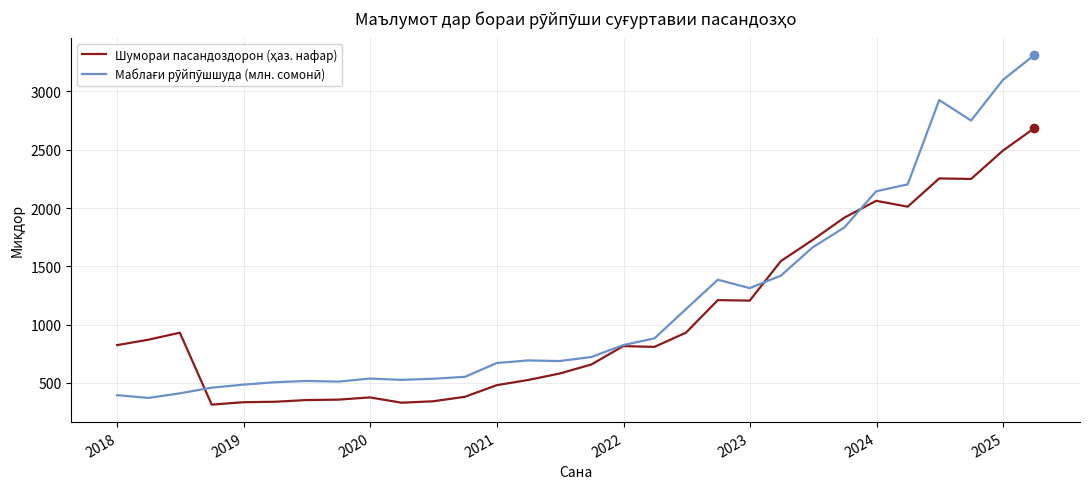

Does the chart display data point markers on the line(s)?

No